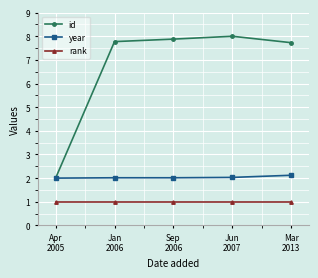

Rank the series by their maximum value, from highest to lowest.

id, year, rank